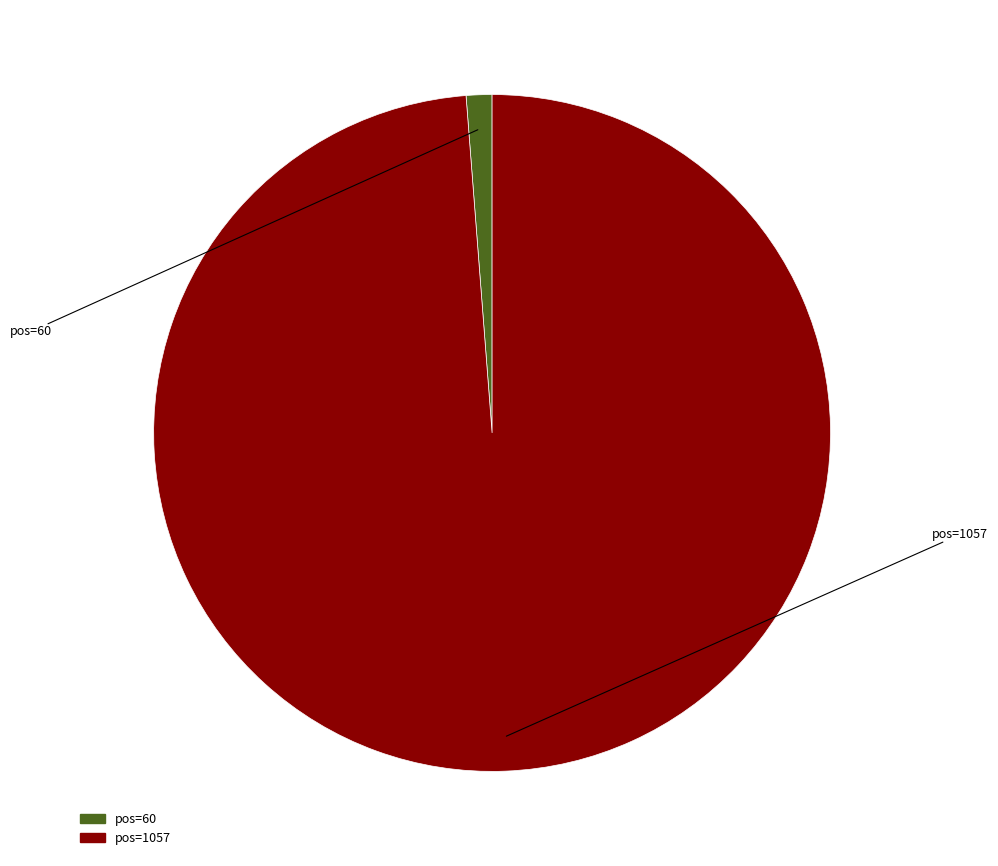

Is there a majority slice in this chart?

Yes